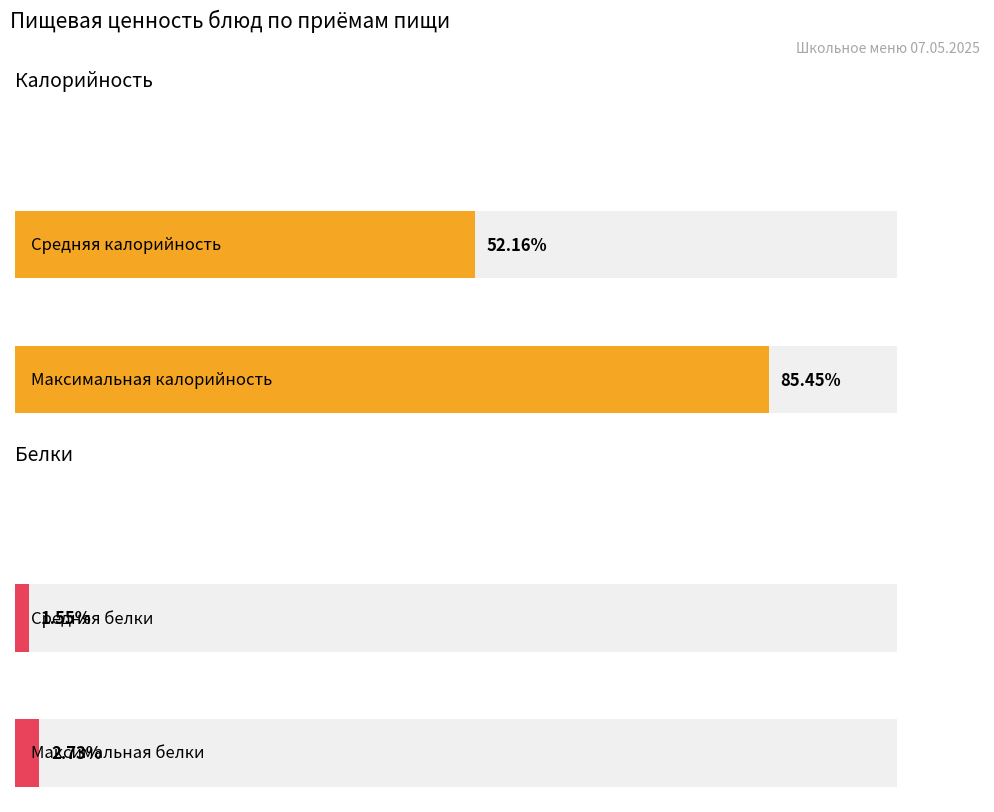

Rank the series by their average value, from highest to lowest.

Калорийность, Белки